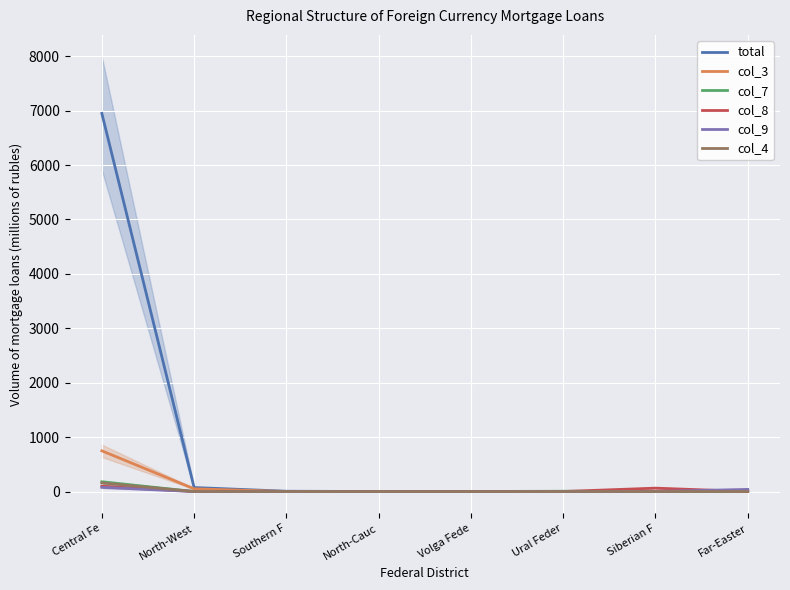

What is the label of the 8th point from the left?

Far-Easter